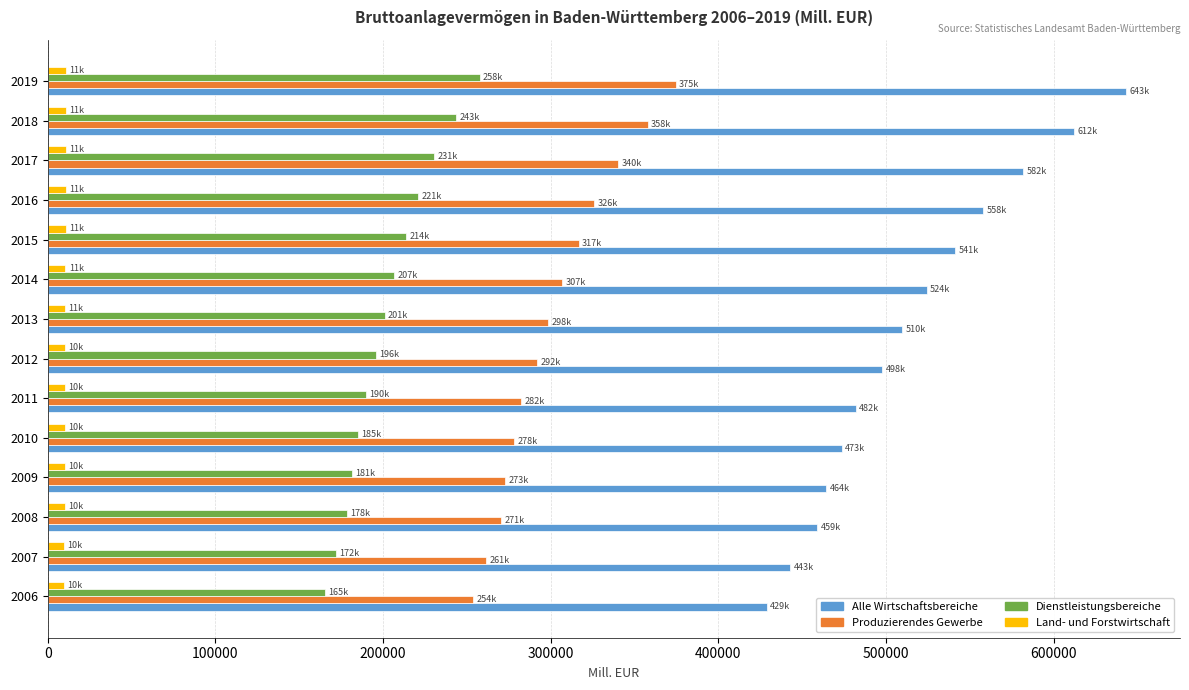

What is the smallest value displayed?

9734.6